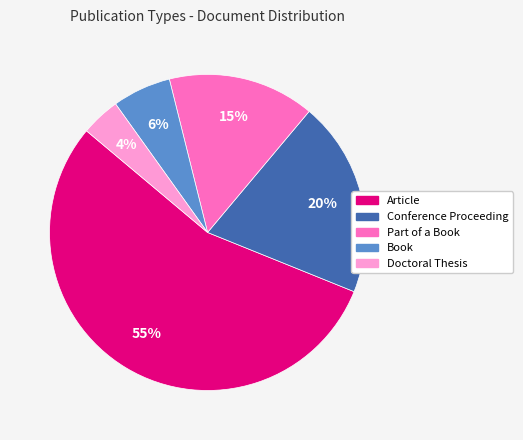

Does Book represent more than half of the total?

No